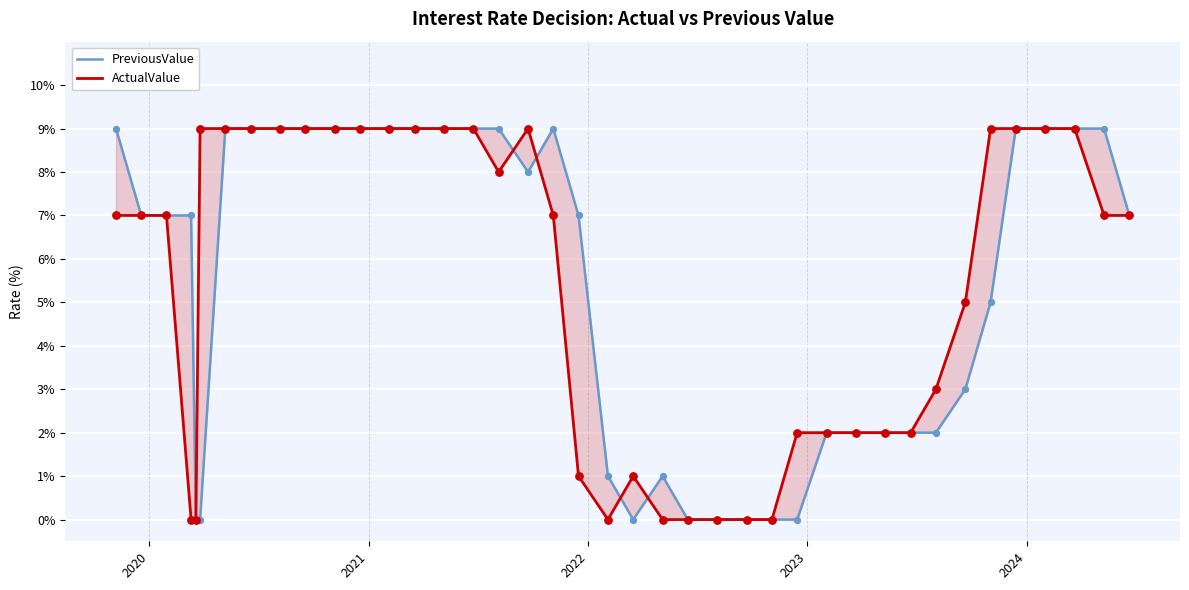

What are all the series names shown in the legend?

PreviousValue, ActualValue